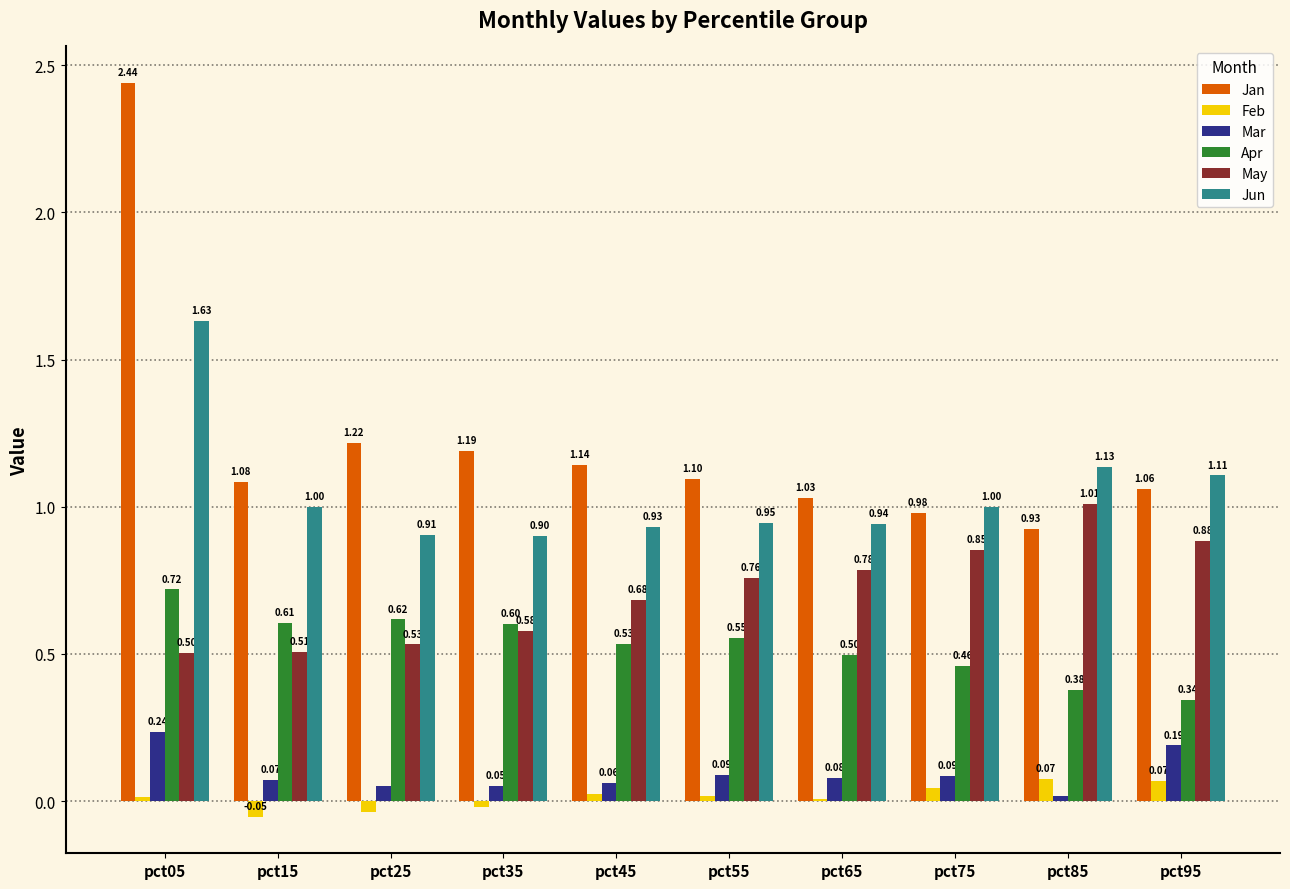

Is the value of Mar at pct55 greater than the value of Apr at pct05?

No